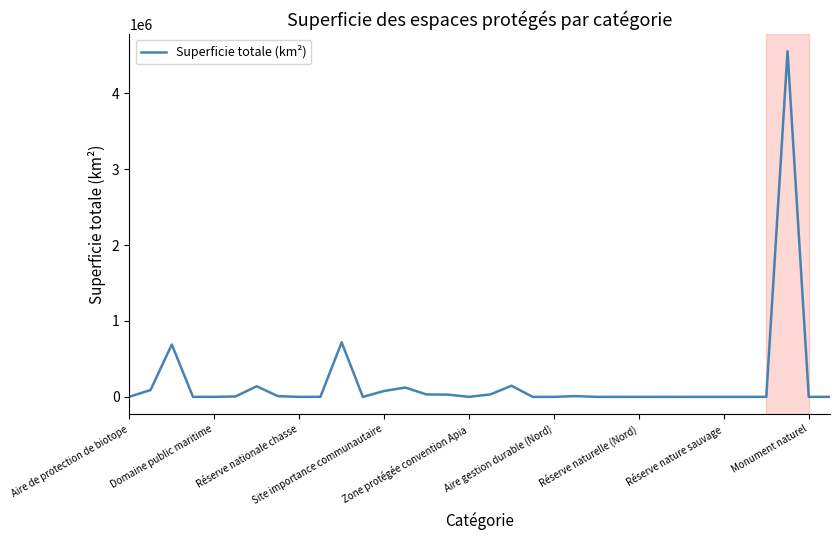

How many categories are shown in the chart?

34